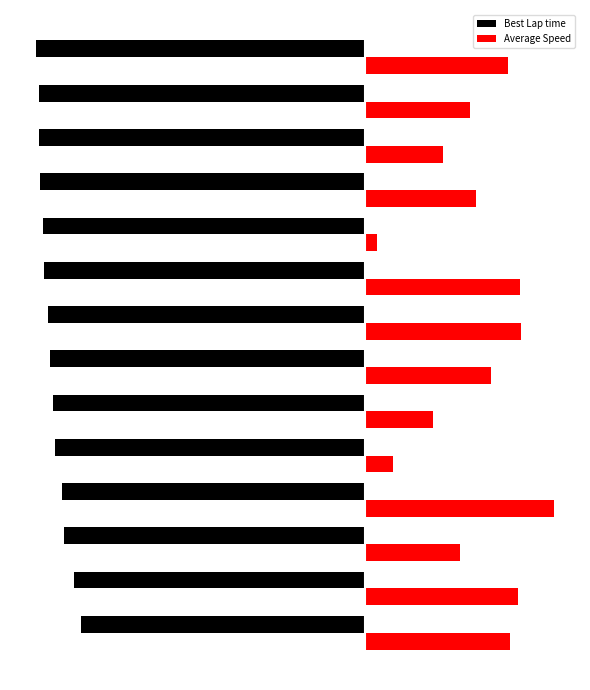

What are all the series names shown in the legend?

Best Lap time, Average Speed